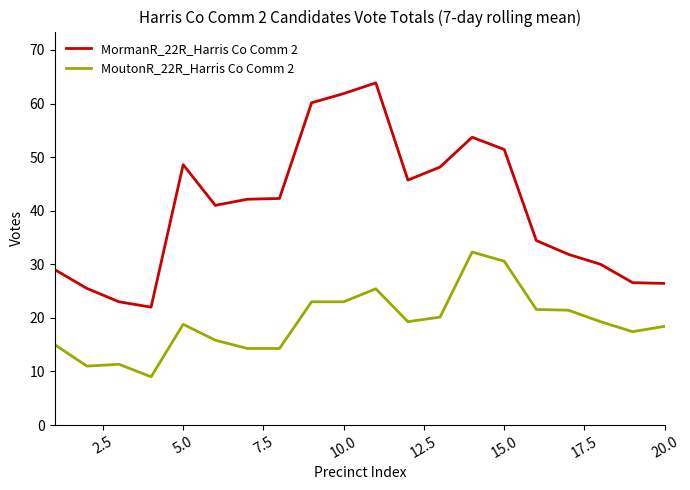

What is the maximum value for MoutonR_22R_Harris Co Comm 2?

32.3